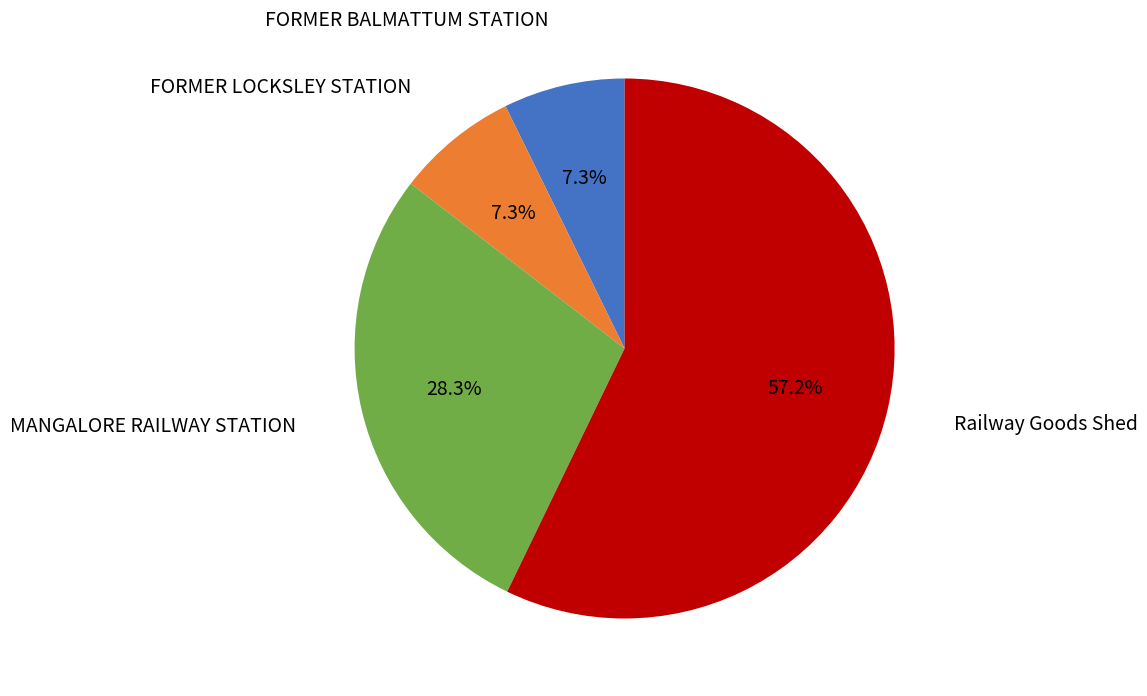

What percentage is NOT represented by MANGALORE RAILWAY STATION?

71.7%